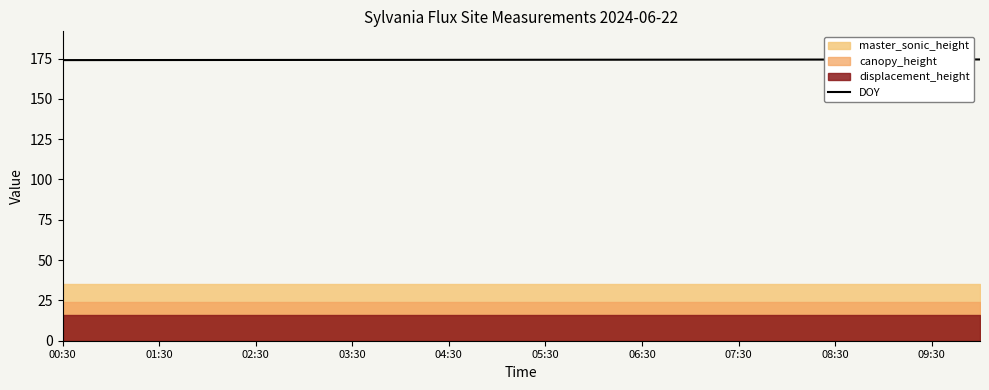

What is the greatest value displayed?

174.4